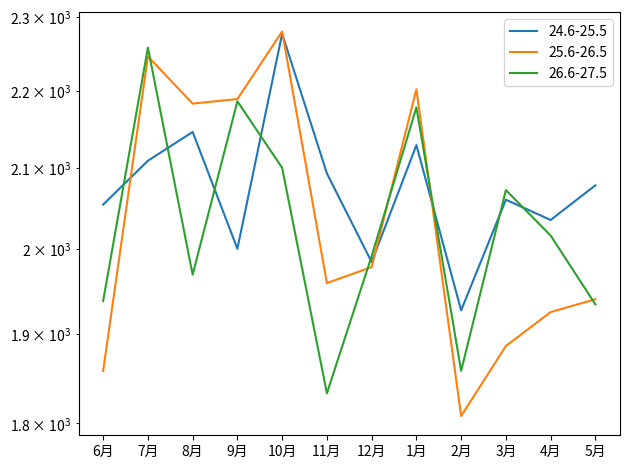

List the series in order of their overall mean, lowest first.

26.6-27.5, 25.6-26.5, 24.6-25.5